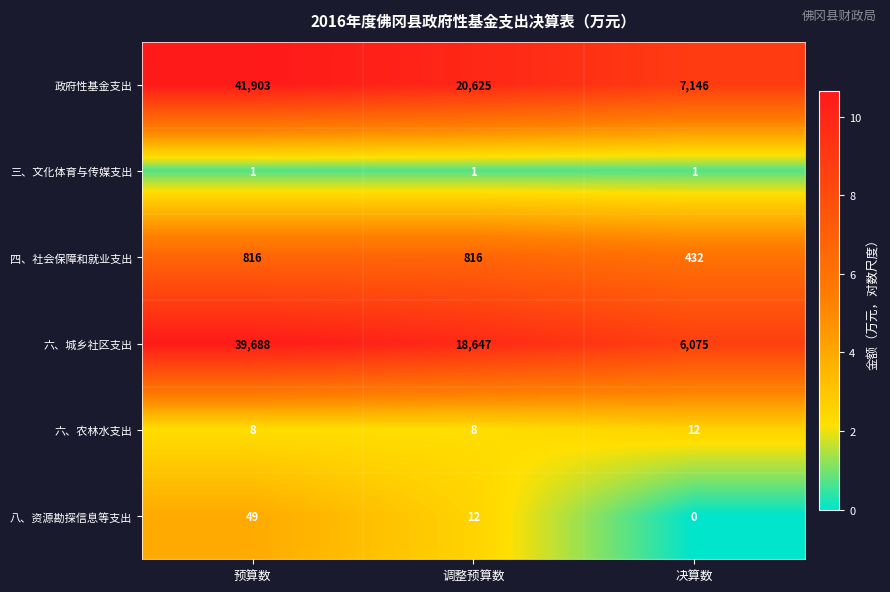

Is it true that 六、农林水支出 equals 12 at 决算数?

True